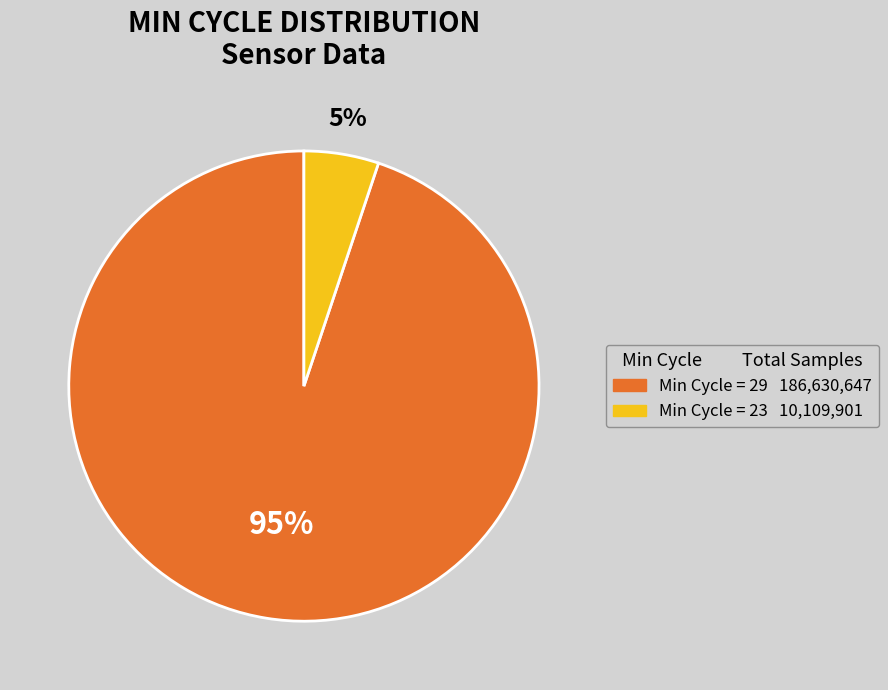

Is there a majority slice in this chart?

Yes